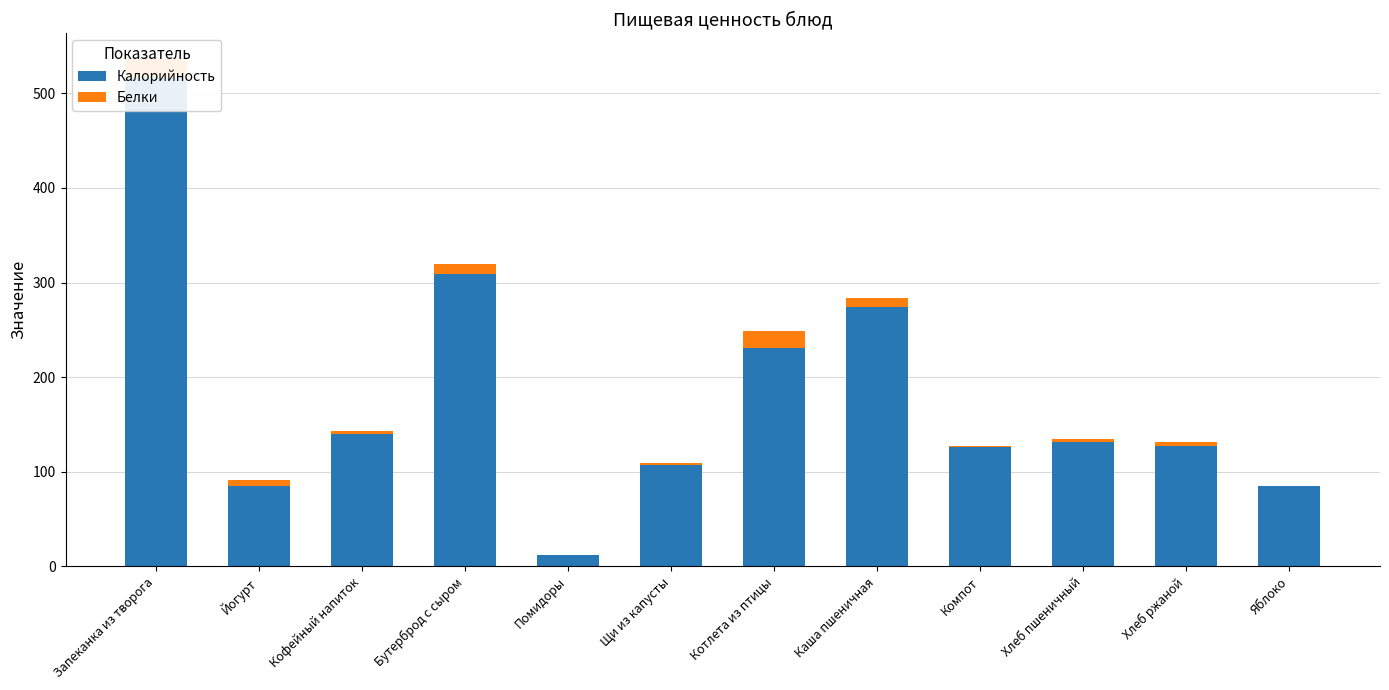

How many data points in Белки are above 4?

6